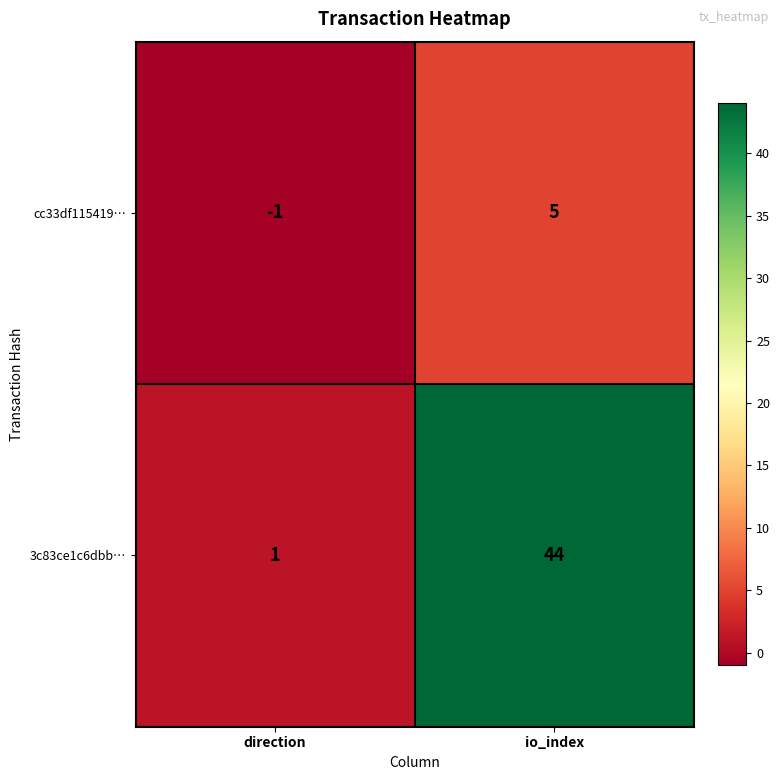

Reading left to right, list all the values displayed in this chart.

cc33df115419…: -1	5
3c83ce1c6dbb…: 1	44